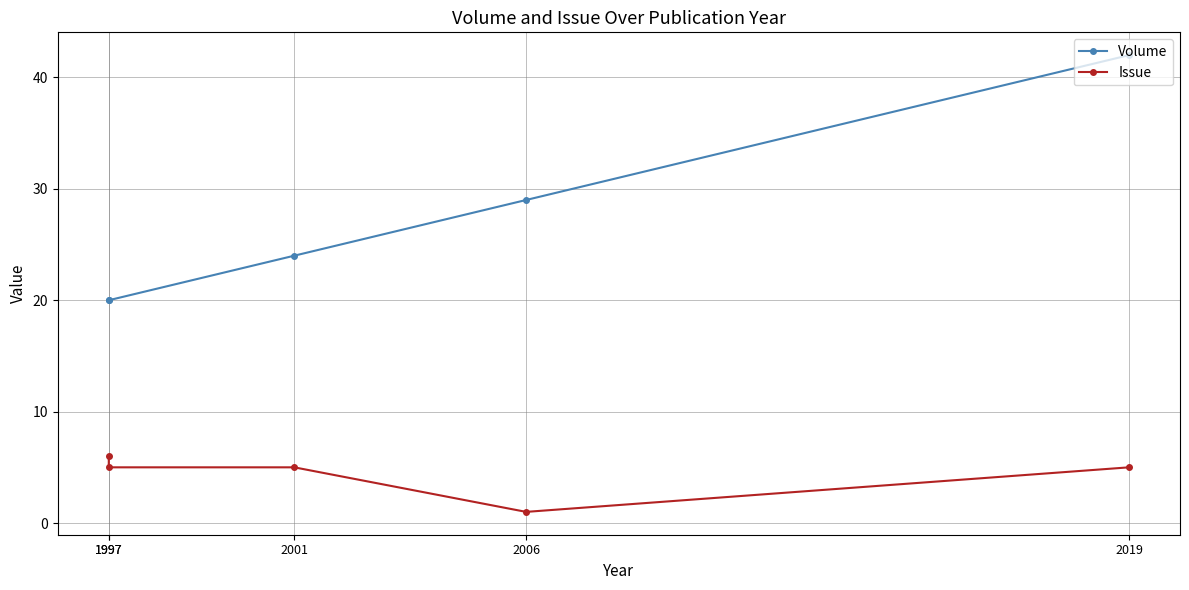

Reading left to right, transcribe all the data shown in this chart.

Volume: 20	20	24	29	42
Issue: 6	5	5	1	5